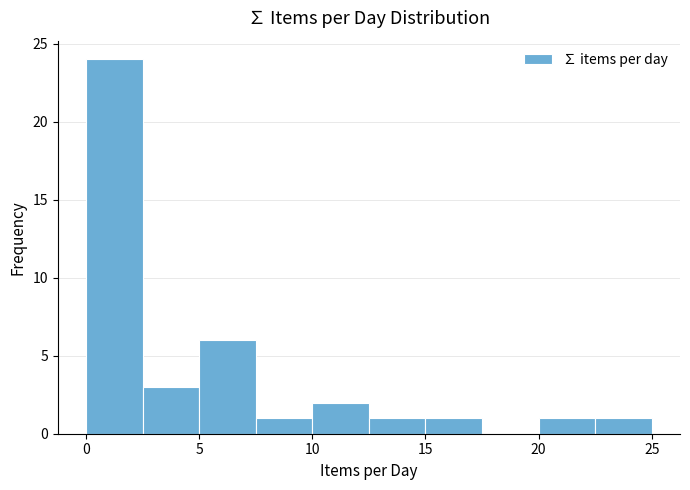

Reading left to right, list every bar in this chart as the range it spans on the x-axis followed by its height. The values are not printed on the chart, so give them approximately, as read against the axis.

0.0 to 2.5: 24
2.5 to 5.0: 3
5.0 to 7.5: 6
7.5 to 10.0: 1
10.0 to 12.5: 2
12.5 to 15.0: 1
15.0 to 17.5: 1
17.5 to 20.0: 0
20.0 to 22.5: 1
22.5 to 25.0: 1